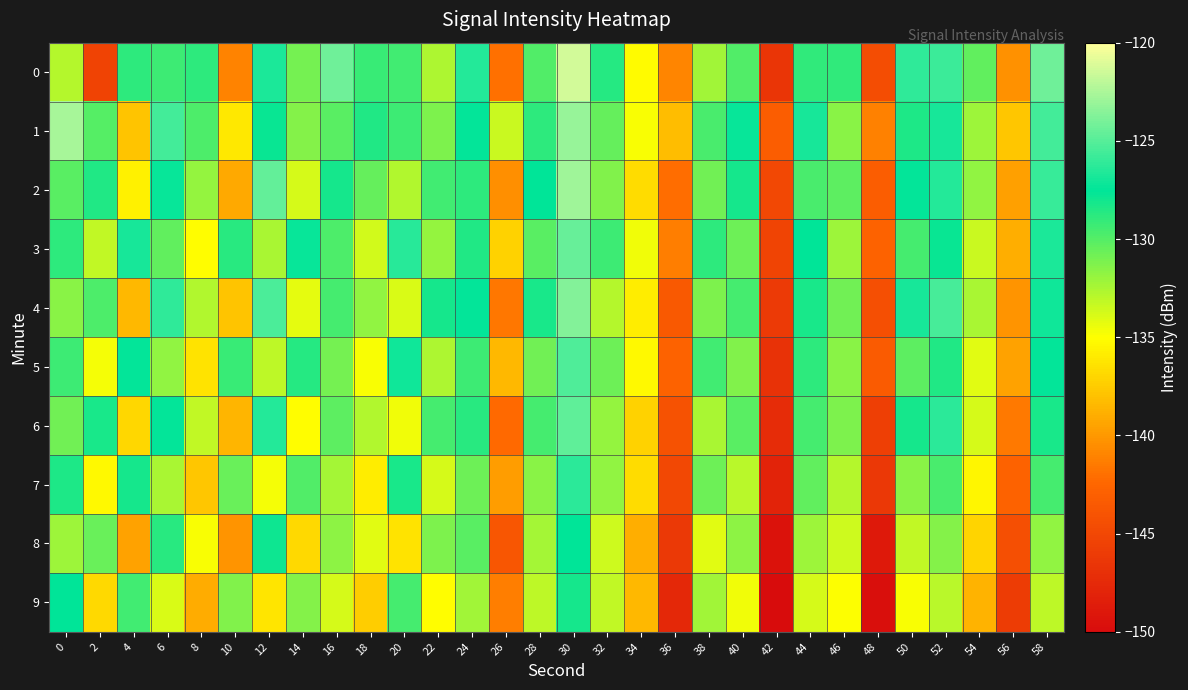

Reading left to right, extract all data points from this chart.

0: 0=-132.8	2=-145.3	4=-128.9	6=-129.3	8=-128.9	10=-141.0	12=-126.7	14=-130.9	16=-124.2	18=-129.3	20=-129.4	22=-132.6	24=-126.5	26=-142.0	28=-129.9	30=-121.4	32=-128.7	34=-135.1	36=-140.9	38=-132.3	40=-129.8	42=-146.5	44=-129.0	46=-128.9	48=-144.5	50=-126.1	52=-125.8	54=-130.4	56=-140.3	58=-124.3
1: 0=-122.6	2=-130.1	4=-137.9	6=-125.5	8=-129.8	10=-136.1	12=-127.8	14=-131.4	16=-130.1	18=-128.5	20=-129.3	22=-131.2	24=-127.5	26=-133.4	28=-128.9	30=-123.1	32=-130.5	34=-134.8	36=-138.2	38=-129.7	40=-127.3	42=-143.1	44=-126.8	46=-131.5	48=-141.2	50=-128.4	52=-126.9	54=-132.1	56=-137.8	58=-125.6
2: 0=-130.1	2=-128.5	4=-135.7	6=-127.3	8=-131.9	10=-139.2	12=-124.6	14=-133.8	16=-128.1	18=-130.5	20=-132.7	22=-129.4	24=-128.8	26=-140.5	28=-127.6	30=-122.9	32=-131.3	34=-136.7	36=-142.1	38=-130.8	40=-128.2	42=-144.9	44=-129.7	46=-130.3	48=-143.1	50=-127.4	52=-126.5	54=-131.8	56=-139.6	58=-125.9
3: 0=-128.9	2=-133.2	4=-126.8	6=-130.4	8=-135.1	10=-128.7	12=-132.5	14=-127.3	16=-129.8	18=-133.6	20=-126.4	22=-131.9	24=-128.5	26=-137.2	28=-130.1	30=-124.5	32=-129.3	34=-134.6	36=-141.3	38=-128.9	40=-130.7	42=-145.2	44=-127.6	46=-132.1	48=-142.8	50=-129.5	52=-127.8	54=-133.4	56=-138.9	58=-126.7
4: 0=-131.5	2=-129.8	4=-138.4	6=-126.1	8=-132.7	10=-137.9	12=-125.3	14=-134.2	16=-129.6	18=-131.8	20=-133.9	22=-128.1	24=-127.4	26=-141.6	28=-128.3	30=-123.7	32=-132.8	34=-135.9	36=-143.5	38=-131.2	40=-129.5	42=-146.1	44=-128.3	46=-130.8	48=-144.3	50=-126.8	52=-125.4	54=-132.5	56=-140.2	58=-127.1
5: 0=-129.3	2=-134.7	4=-127.5	6=-131.8	8=-136.4	10=-129.2	12=-133.1	14=-128.6	16=-130.9	18=-134.8	20=-127.1	22=-132.6	24=-129.3	26=-138.5	28=-130.8	30=-125.2	32=-130.7	34=-135.3	36=-142.8	38=-129.4	40=-131.3	42=-146.8	44=-128.9	46=-131.6	48=-143.4	50=-130.2	52=-128.5	54=-134.1	56=-139.5	58=-127.4
6: 0=-130.8	2=-128.3	4=-136.9	6=-127.4	8=-133.2	10=-138.6	12=-126.5	14=-135.1	16=-130.3	18=-132.7	20=-134.6	22=-129.5	24=-128.7	26=-142.3	28=-129.6	30=-124.8	32=-131.9	34=-137.2	36=-144.1	38=-132.5	40=-130.1	42=-147.3	44=-129.6	46=-131.2	48=-145.7	50=-128.1	52=-126.3	54=-133.8	56=-141.5	58=-128.3
7: 0=-128.4	2=-135.3	4=-128.1	6=-132.5	8=-137.8	10=-130.6	12=-134.7	14=-129.9	16=-132.4	18=-135.9	20=-128.3	22=-133.8	24=-130.7	26=-139.8	28=-131.5	30=-126.3	32=-131.8	34=-136.7	36=-144.9	38=-130.7	40=-132.9	42=-148.1	44=-130.4	46=-132.8	48=-146.3	50=-131.5	52=-129.7	54=-135.4	56=-142.8	58=-129.6
8: 0=-132.1	2=-130.6	4=-139.5	6=-128.7	8=-134.8	10=-140.2	12=-127.9	14=-136.8	16=-131.7	18=-134.1	20=-136.3	22=-131.2	24=-130.1	26=-143.7	28=-132.4	30=-127.6	32=-133.5	34=-138.9	36=-146.2	38=-134.1	40=-131.7	42=-149.5	44=-132.1	46=-133.5	48=-148.9	50=-133.2	52=-131.4	54=-137.1	56=-144.3	58=-131.8
9: 0=-127.6	2=-136.8	4=-129.4	6=-133.9	8=-139.1	10=-131.3	12=-136.2	14=-131.4	16=-133.8	18=-137.4	20=-129.6	22=-135.1	24=-132.2	26=-141.3	28=-133.1	30=-128.1	32=-133.2	34=-138.4	36=-147.6	38=-132.3	40=-134.6	42=-150.2	44=-133.8	46=-134.9	48=-149.7	50=-134.8	52=-132.9	54=-138.7	56=-145.9	58=-133.1